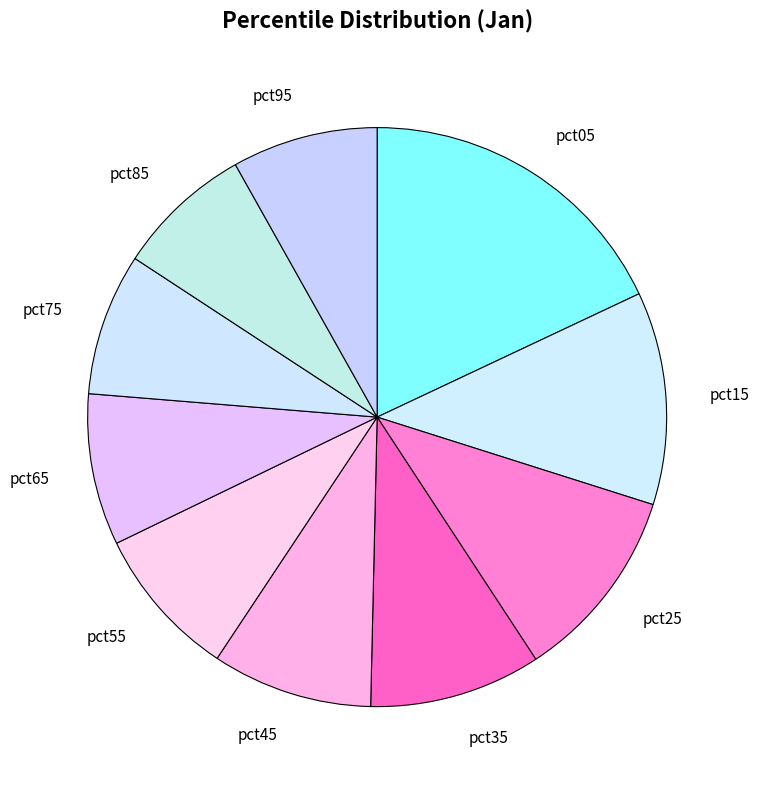

Is the sum of pct85 and pct55 greater than half?

No